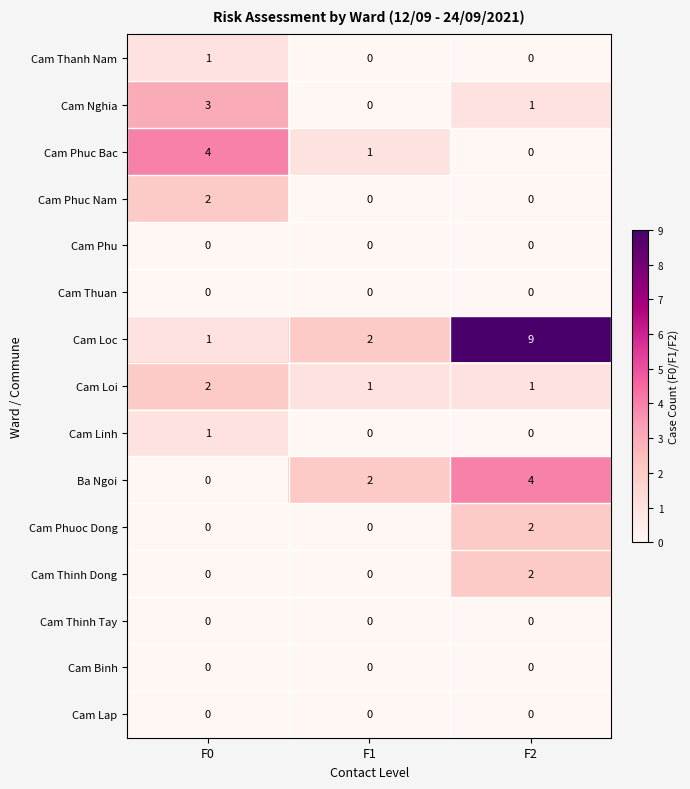

At which category is the sum across all series the highest?

F2